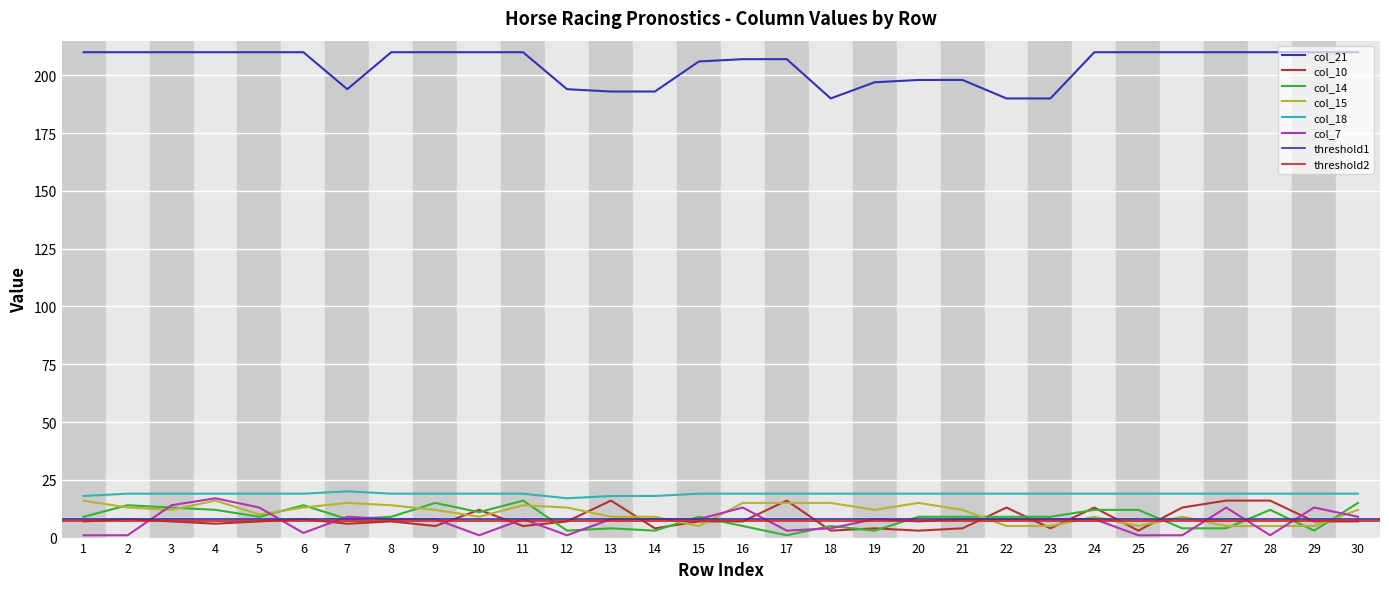

What is the lowest value of the col_18 series?

17